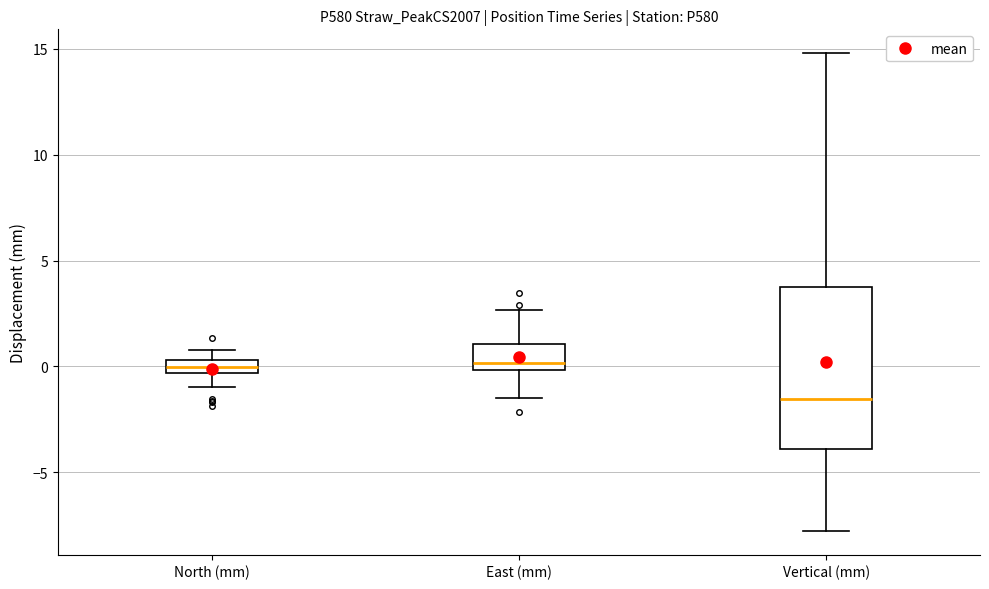

Which box has the lowest median line?

Vertical (mm)